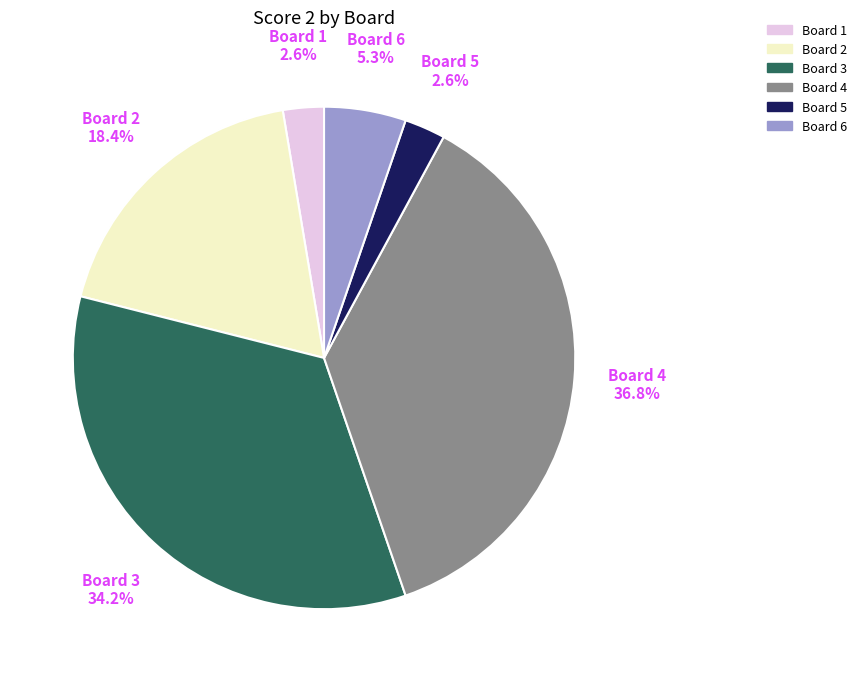

Which has a higher value, Board 3 or Board 5?

Board 3